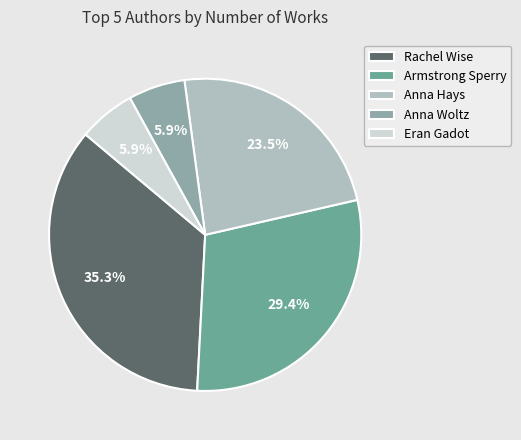

Which has a higher value, Armstrong Sperry or Anna Hays?

Armstrong Sperry